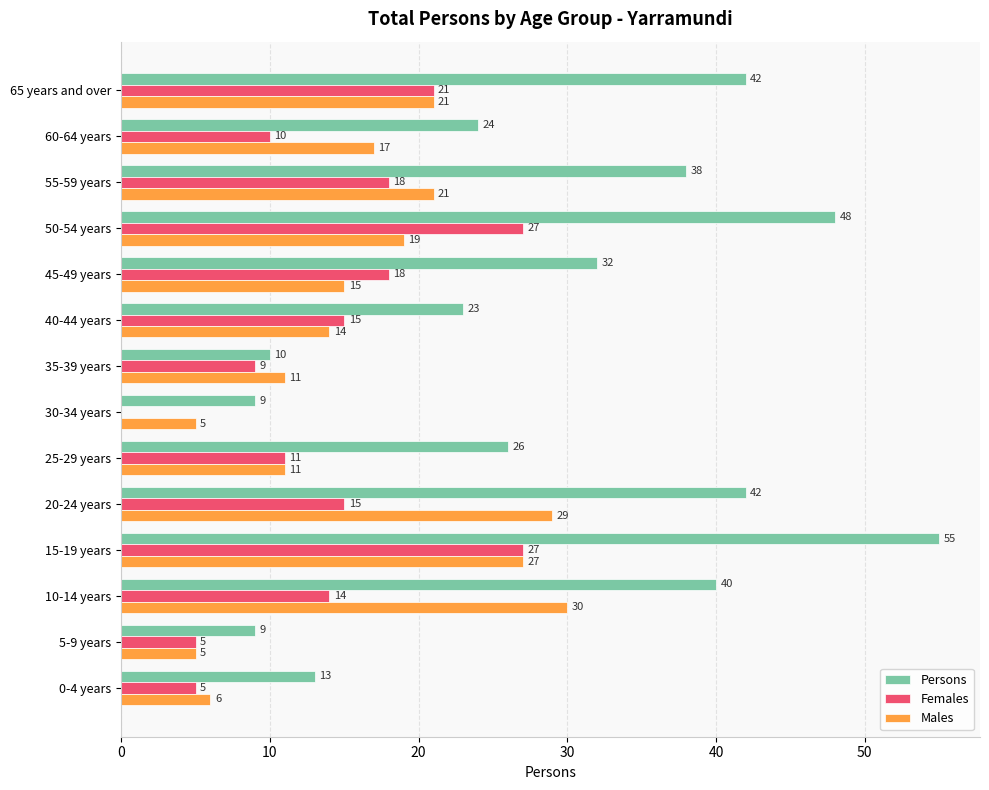

Which series has the largest range (max minus min)?

Persons